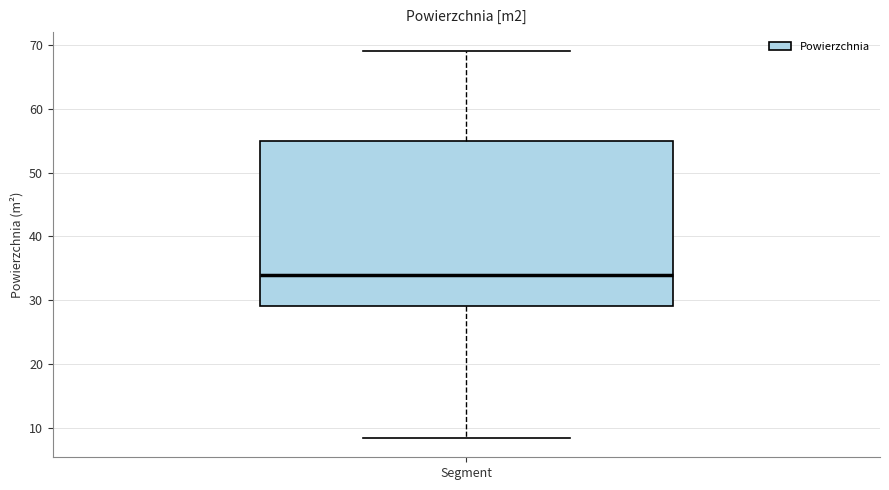

Where is the lower edge of the box for Segment on the y-axis? The values are not printed on the chart, so give them approximately, as read against the axis.

29